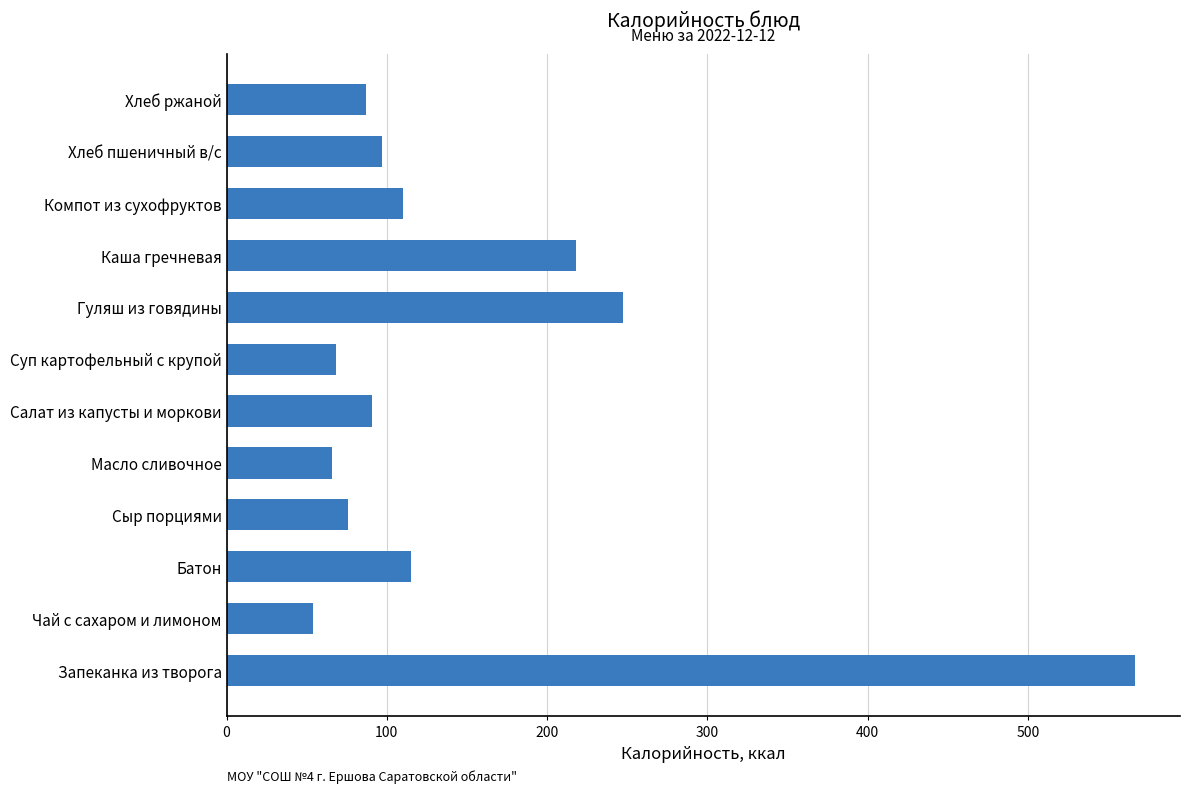

Which category has the highest value across all series?

Запеканка из творога